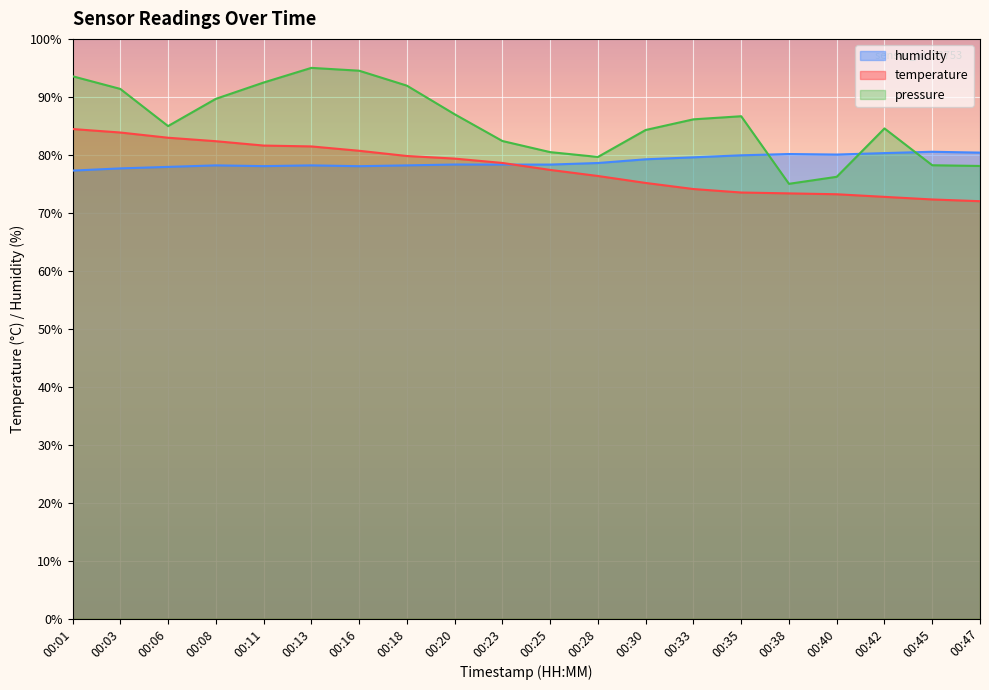

At which category does the chart reach its minimum across all series?

00:47